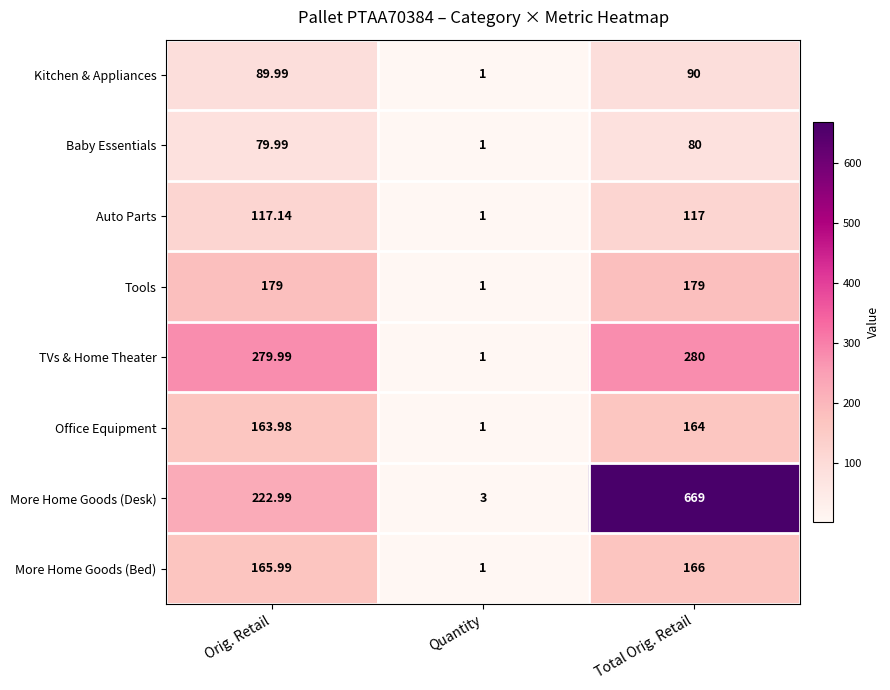

List the labels in order of Kitchen & Appliances value, smallest first.

Quantity, Orig. Retail, Total Orig. Retail